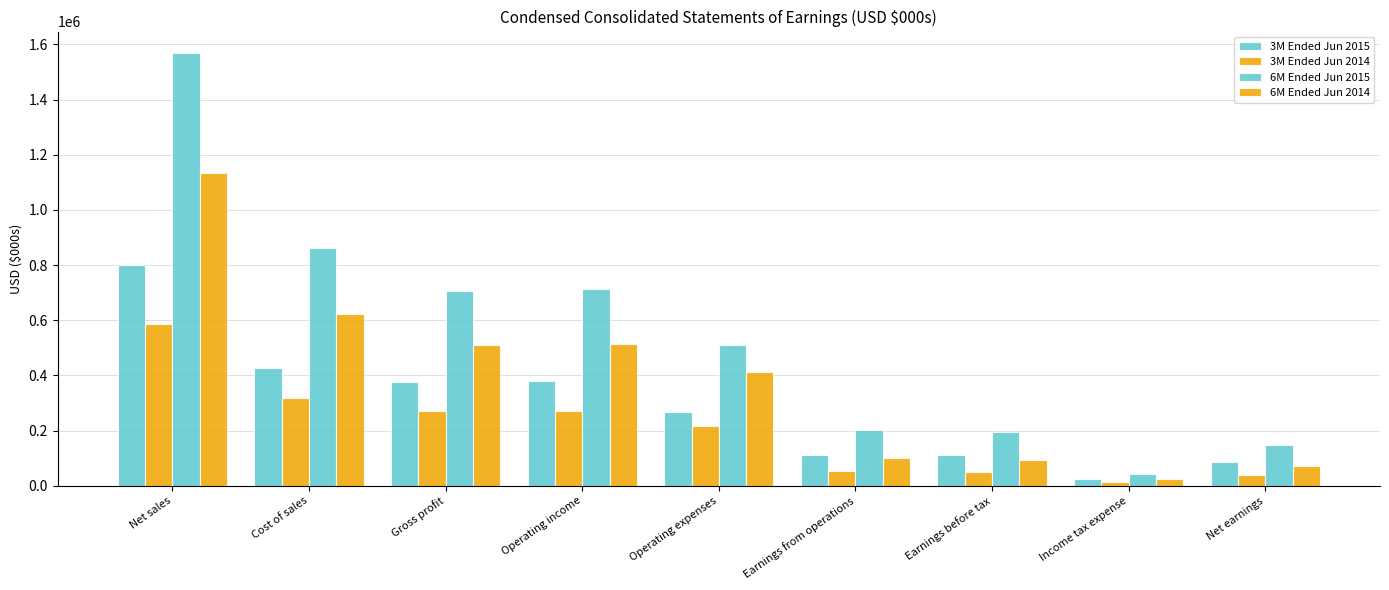

What is the difference between the 3M Ended Jun 2014 values at Operating income and Gross profit?

1836